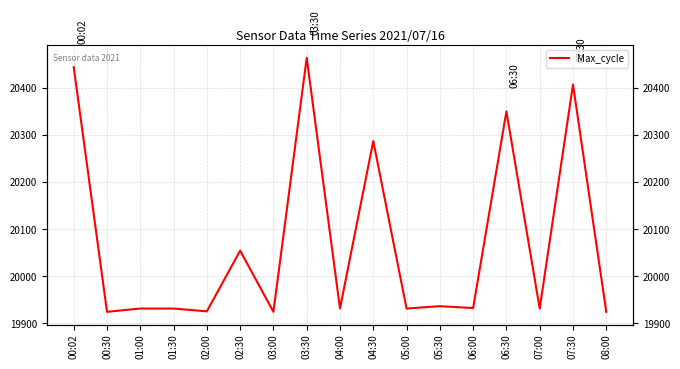

Reading left to right, extract all data points from this chart.

00:02=20444	00:30=19924	01:00=19931	01:30=19931	02:00=19925	02:30=20054	03:00=19924	03:30=20464	04:00=19931	04:30=20287	05:00=19931	05:30=19936	06:00=19932	06:30=20350	07:00=19931	07:30=20407	08:00=19924